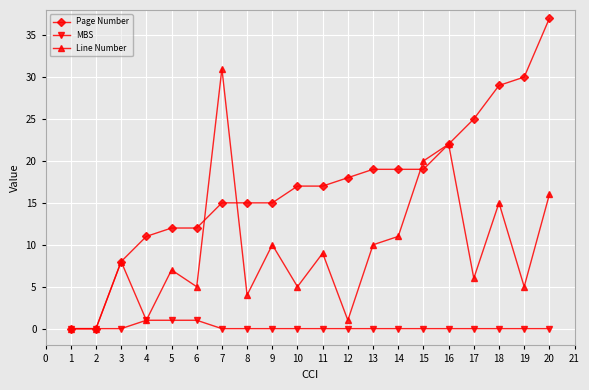

Rank the series at 6 from lowest to highest value.

MBS, Line Number, Page Number